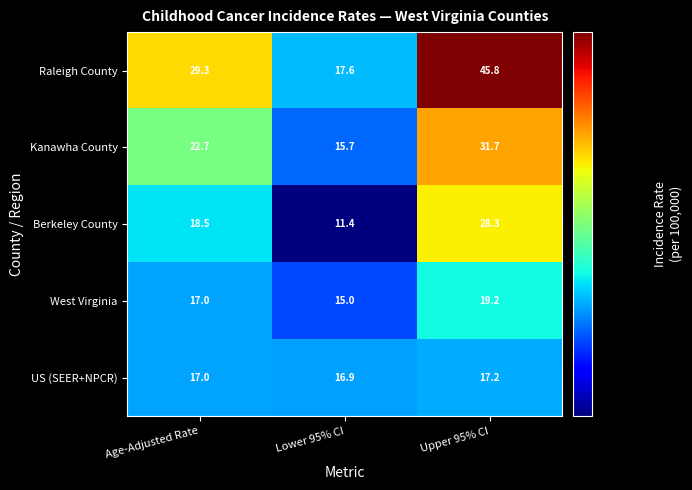

Rank the series by their maximum value, from lowest to highest.

US (SEER+NPCR), West Virginia, Berkeley County, Kanawha County, Raleigh County